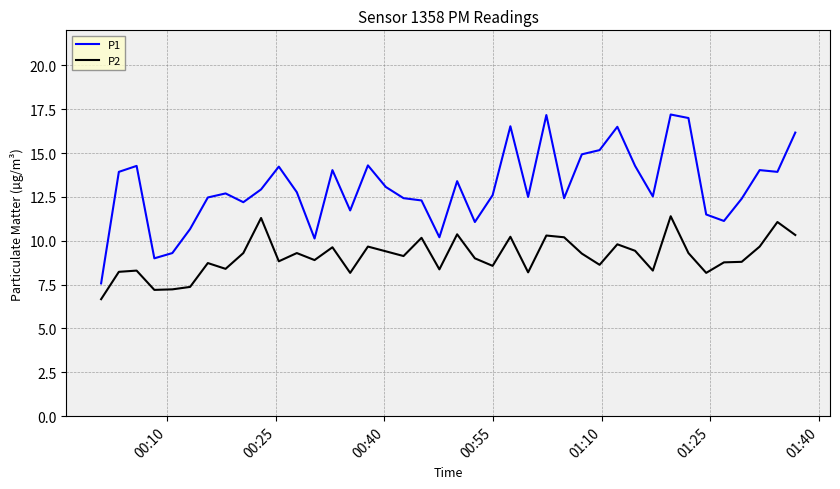

List the series in order of their overall mean, lowest first.

P2, P1